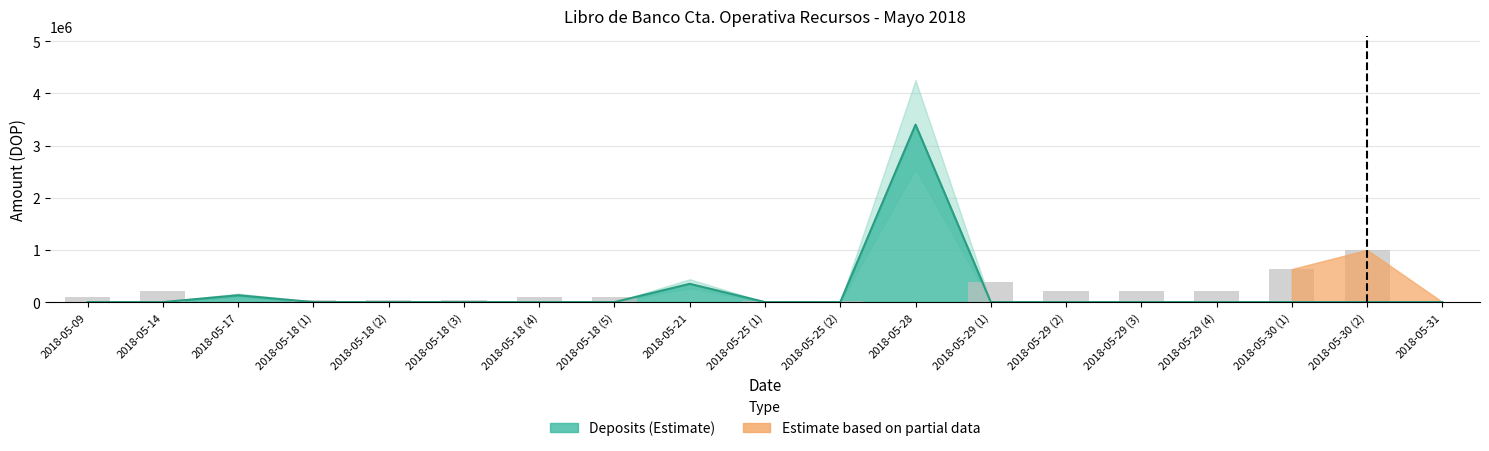

At which label does the data first exceed 95600?

2018-05-09